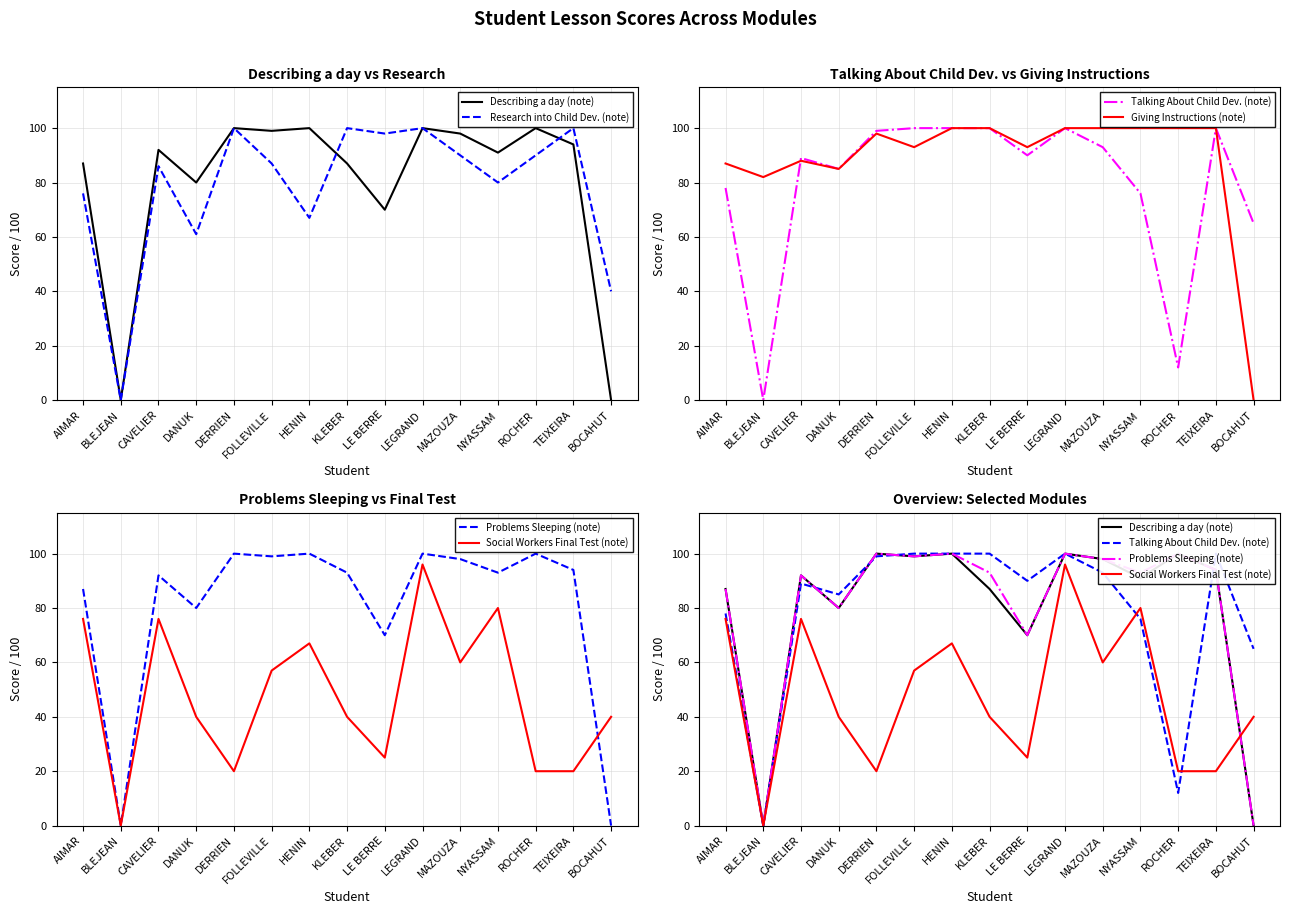

What is the sum of the Giving Instructions (note) values at FOLLEVILLE and BOCAHUT?

93